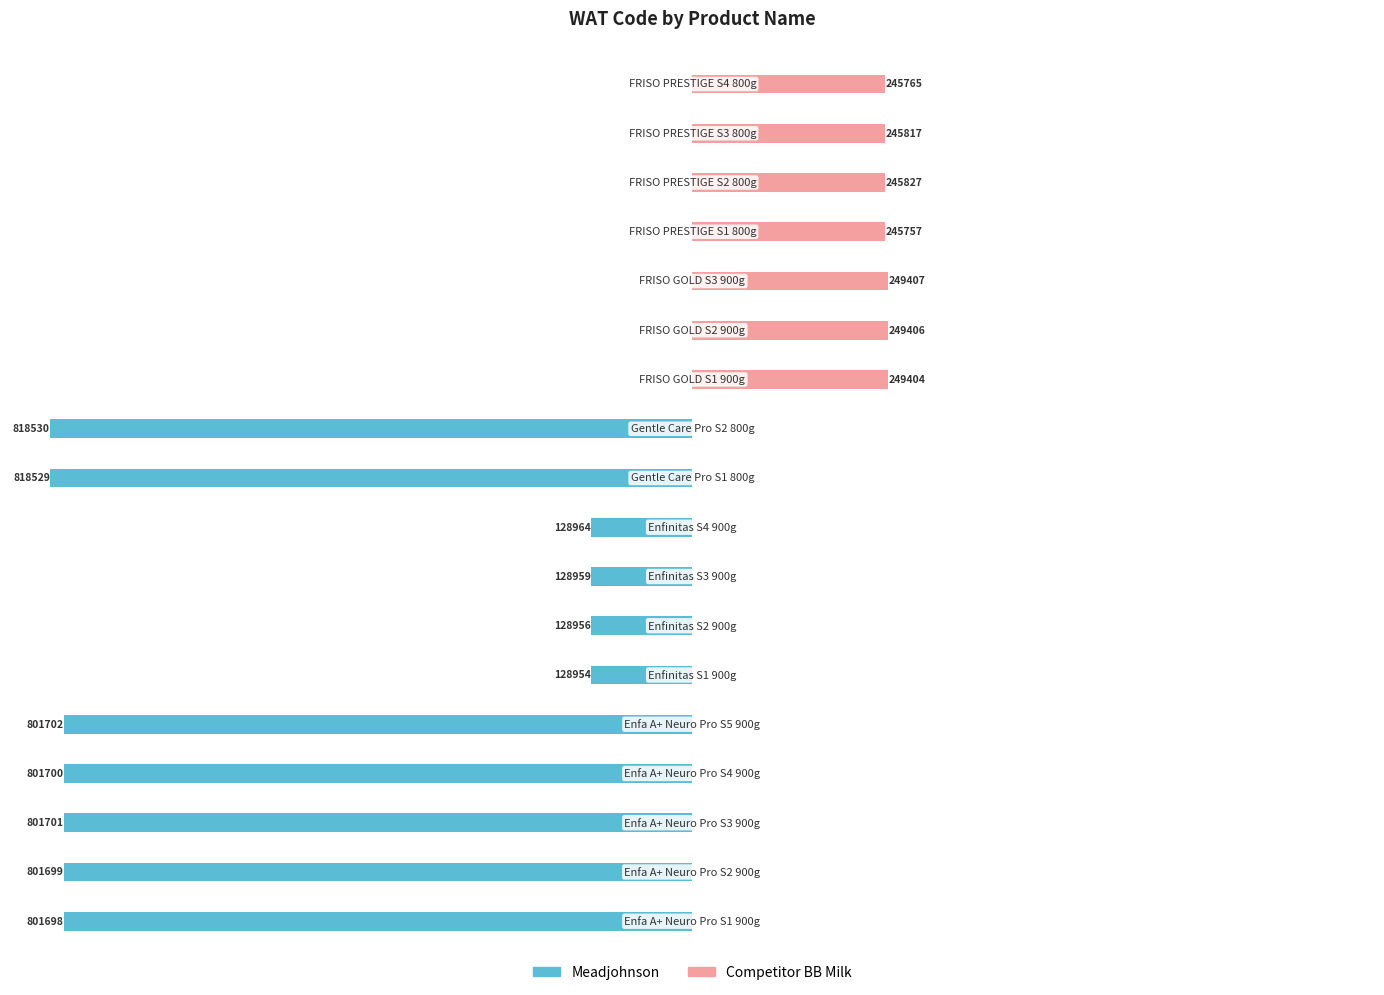

Reading left to right, what are all the values shown in this chart?

Meadjohnson: -801698	-801699	-801701	-801700	-801702	-128954	-128956	-128959	-128964	-818529	-818530	0	0	0	0	0	0	0
Competitor BB Milk: 0	0	0	0	0	0	0	0	0	0	0	249404	249406	249407	245757	245827	245817	245765